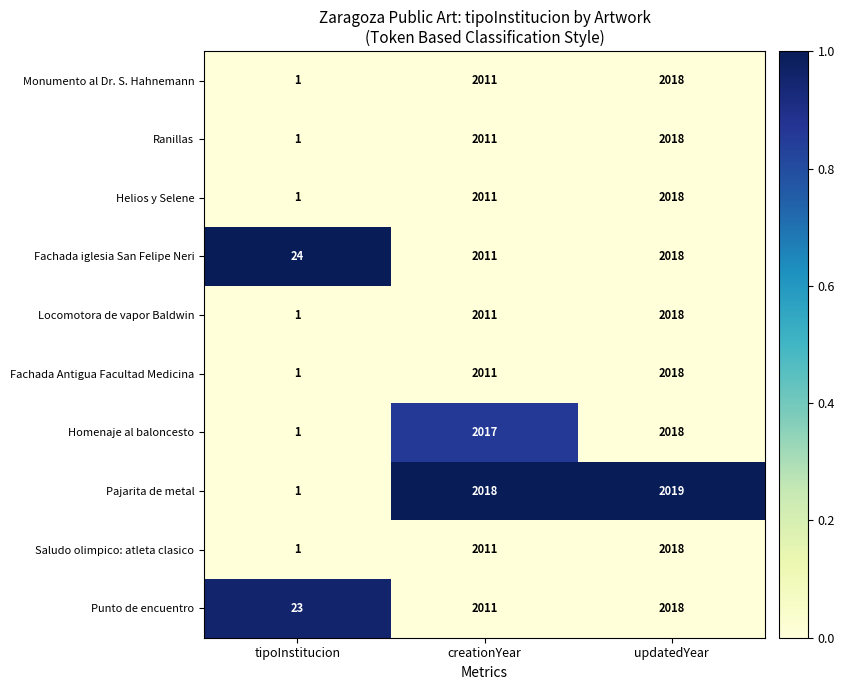

At which category does the chart reach its minimum across all series?

tipoInstitucion